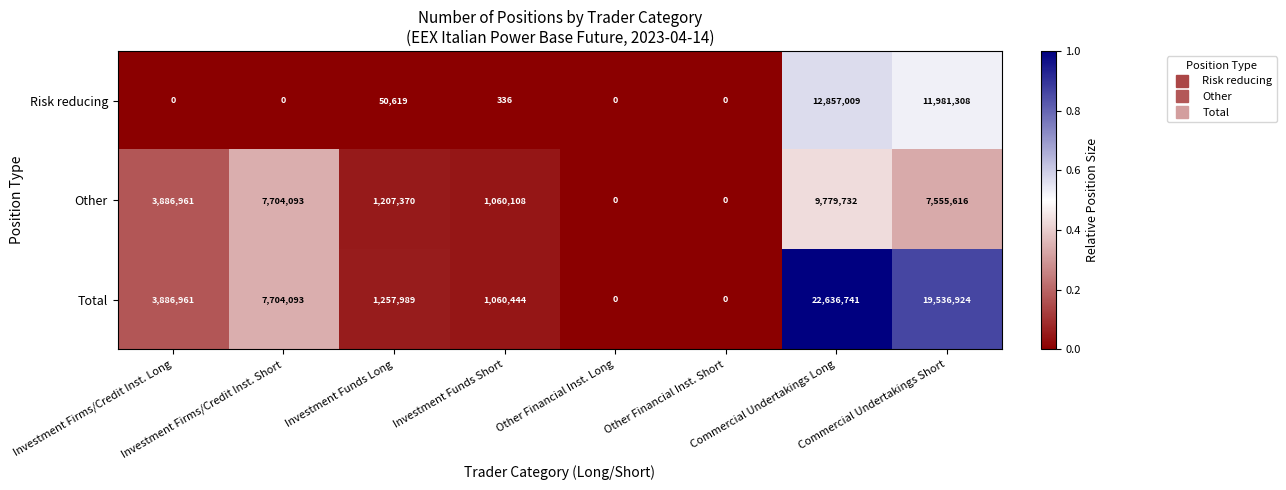

Is the value of Total at Investment Funds Short greater than the value of Other at Other Financial Inst. Short?

Yes